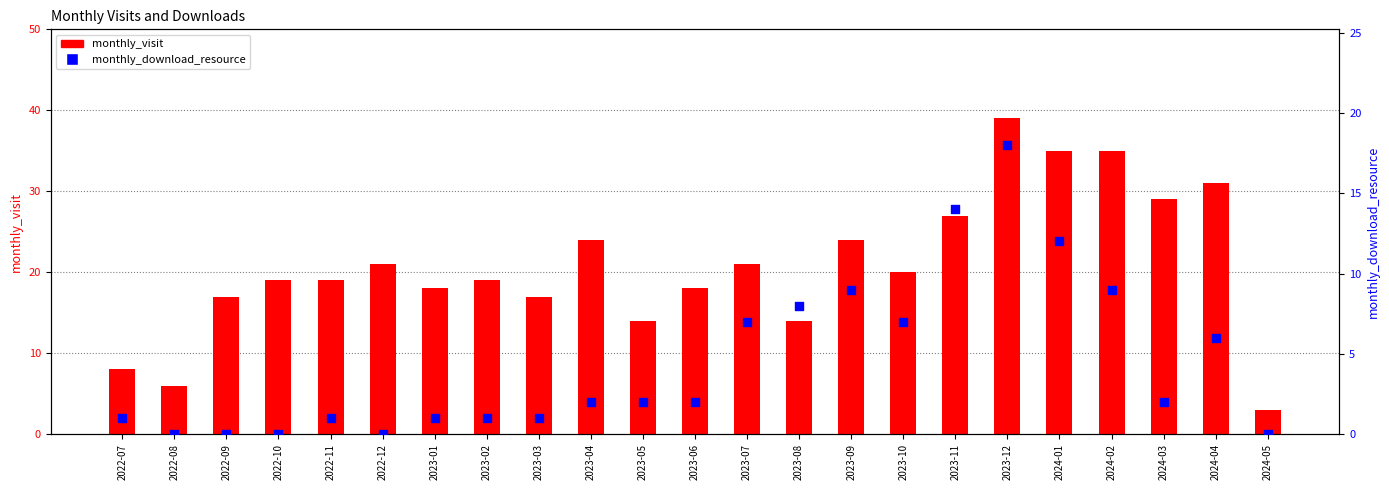

What are all the series names shown in the legend?

monthly_visit, monthly_download_resource